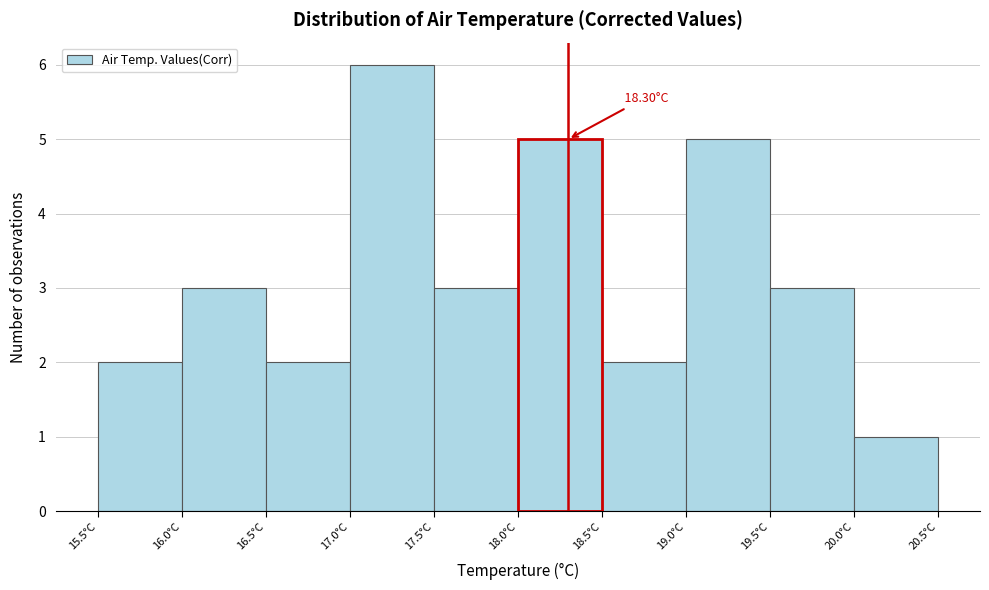

Over which range of the x-axis is the bar tallest?

17.0 to 17.5